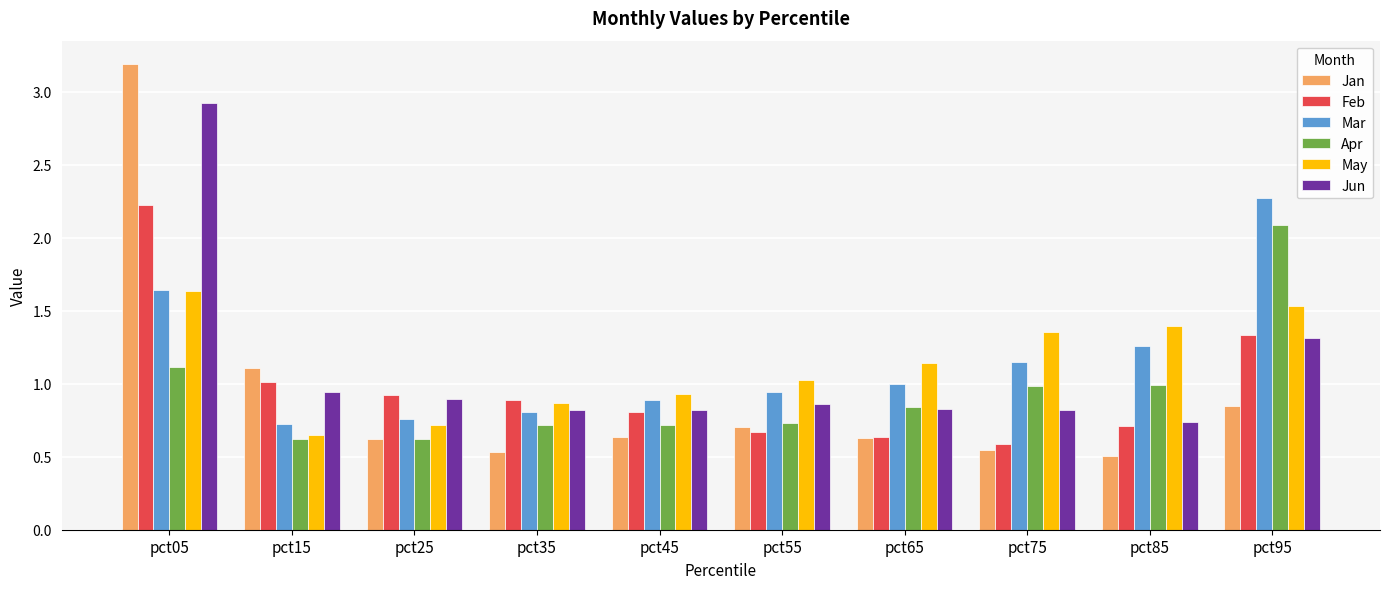

Is it true that Jun equals 0.8 at pct75?

True